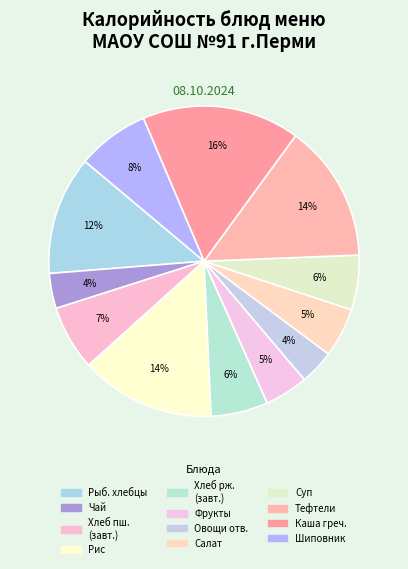

How many segments does this pie chart have?

12